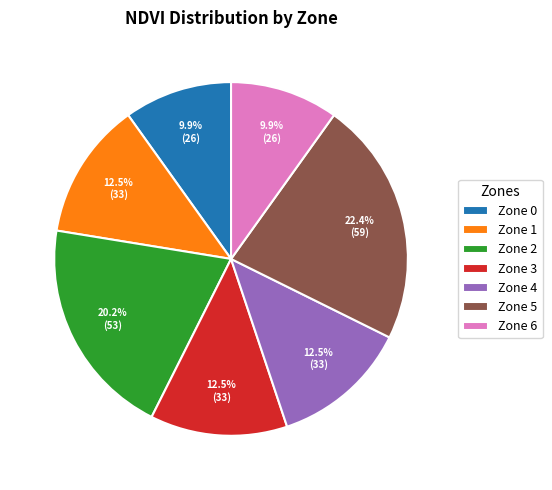

Between Zone 1 and Zone 0, which is larger?

Zone 1